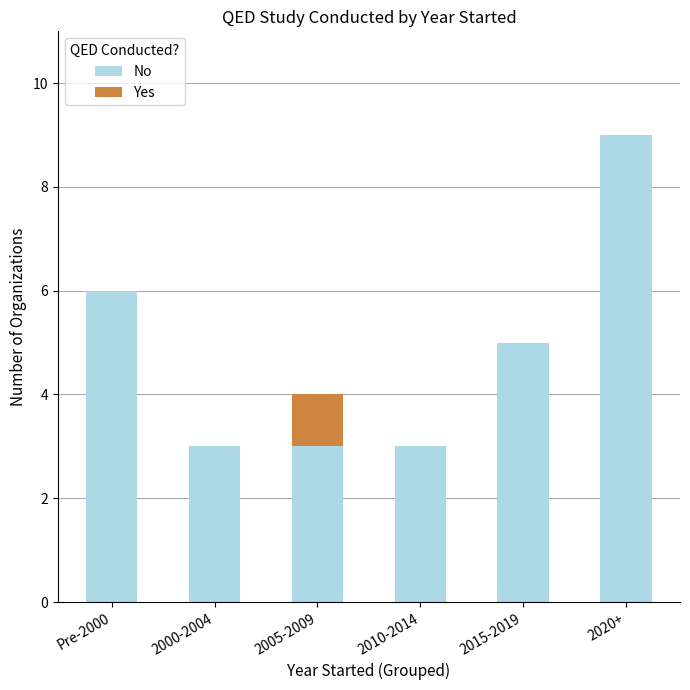

Reading right to left, transcribe the values for No.

2020+=9	2015-2019=5	2010-2014=3	2005-2009=3	2000-2004=3	Pre-2000=6